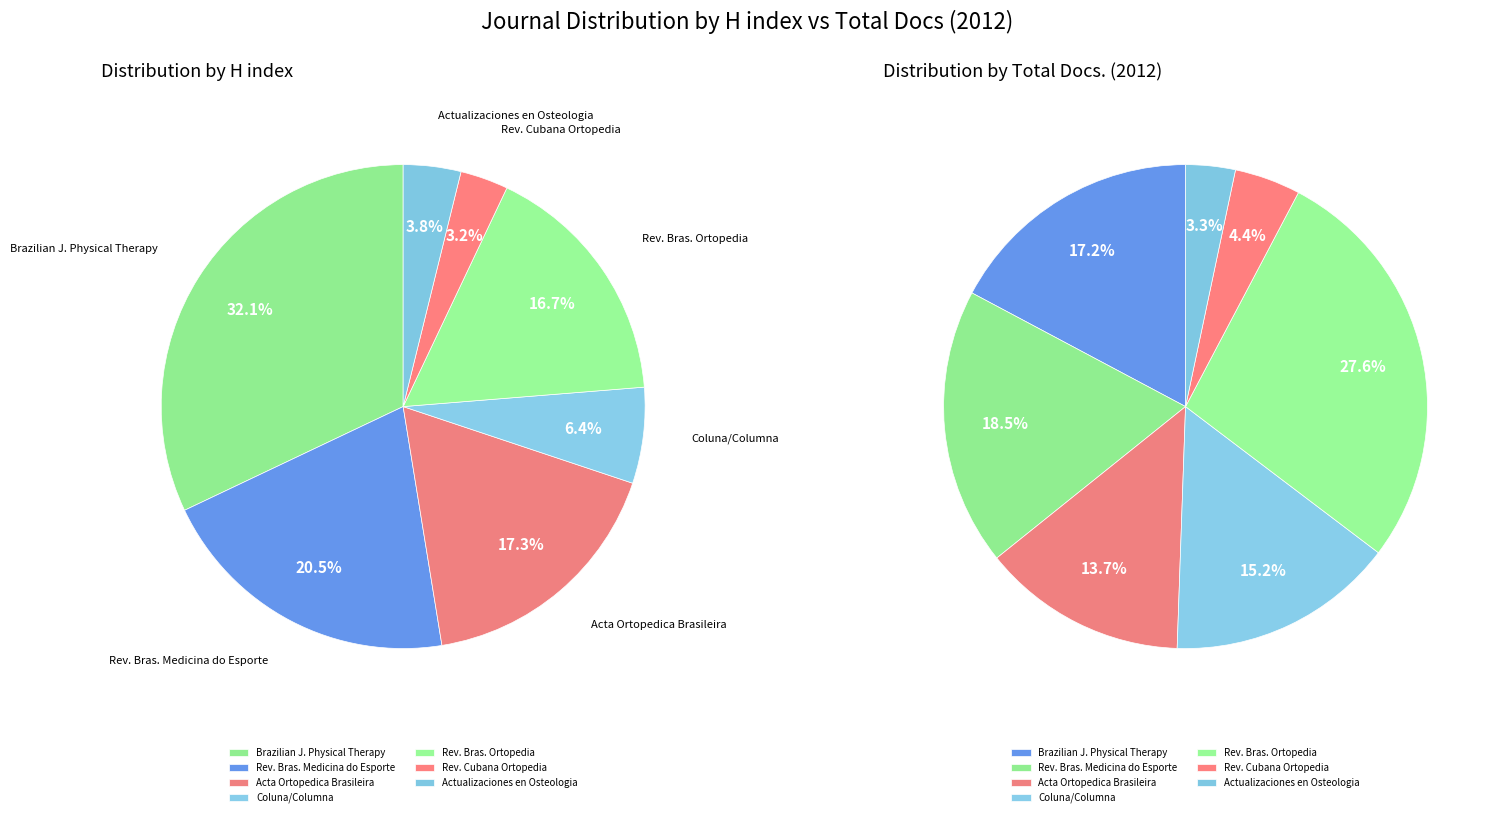

To the nearest percent, what is the combined percentage of Acta Ortopedica Brasileira and Brazilian Journal of Physical Therapy?

31%